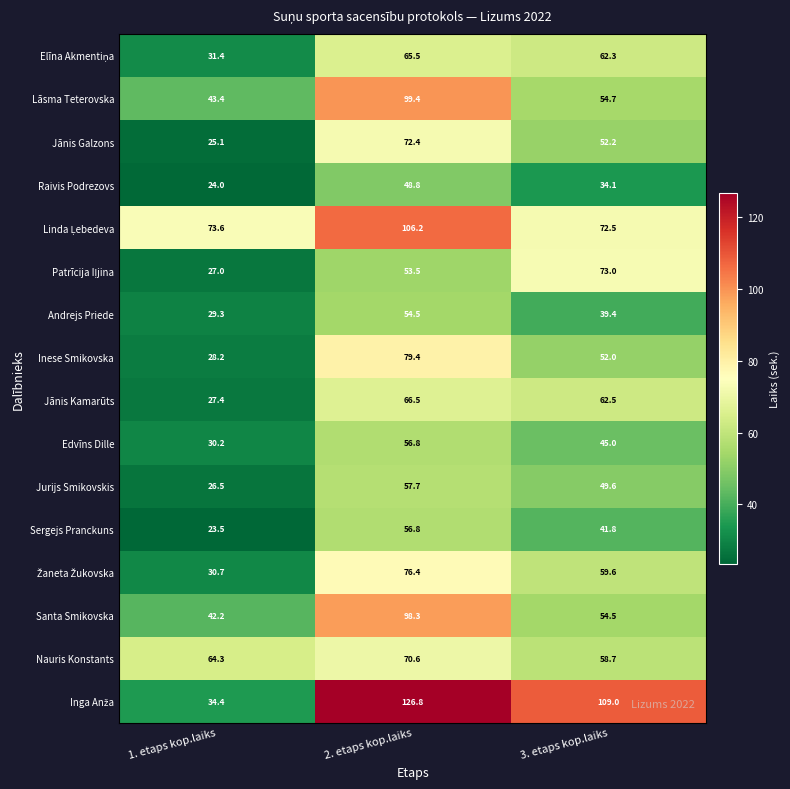

Which label corresponds to the smallest value in the chart?

1. etaps kop.laiks